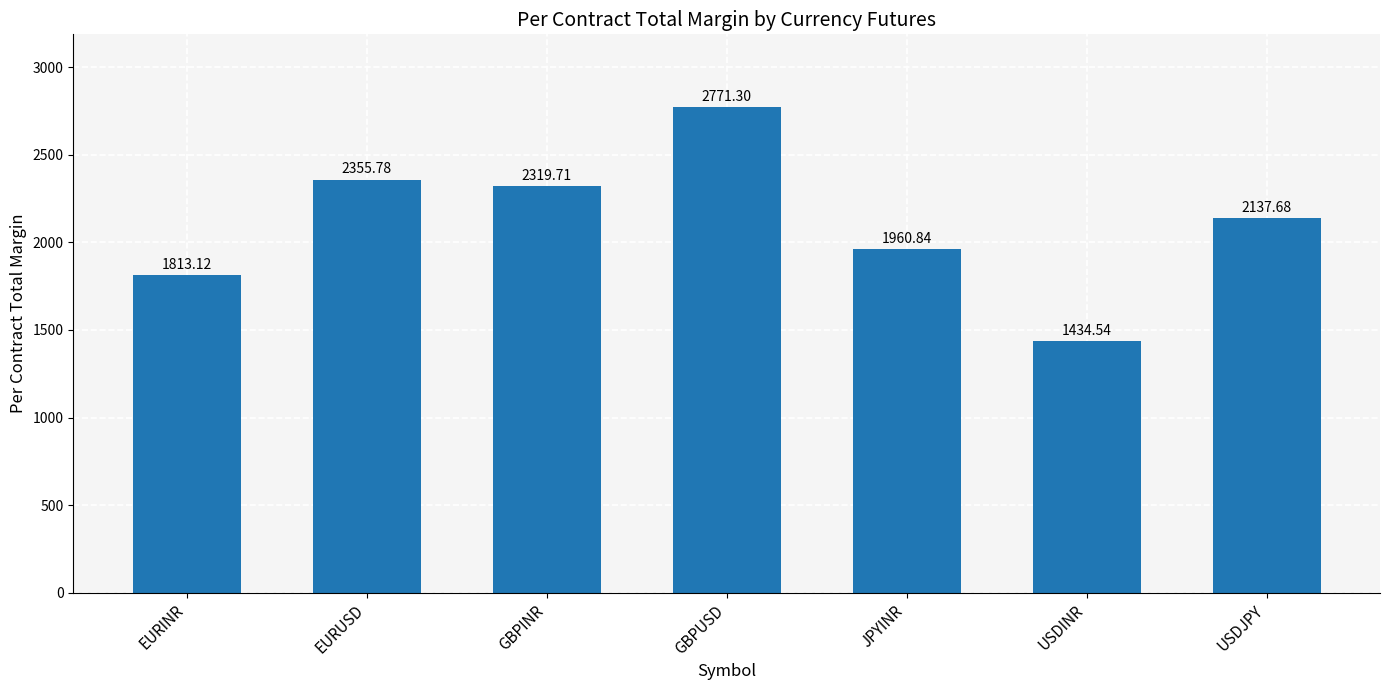

Which category has the highest value across all series?

GBPUSD